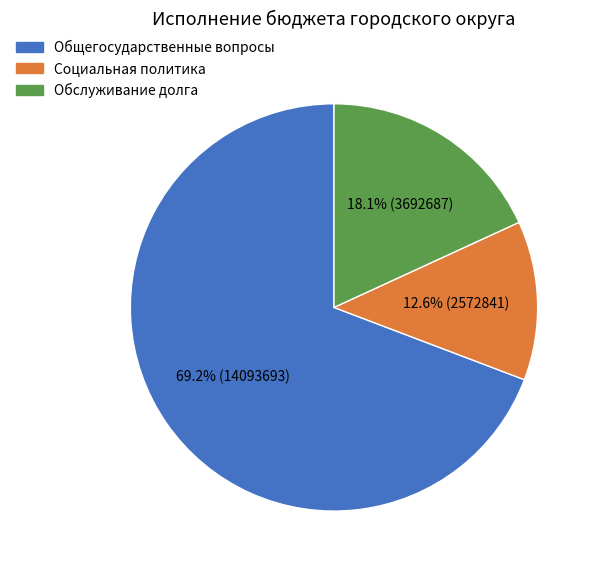

Is there a majority slice in this chart?

Yes